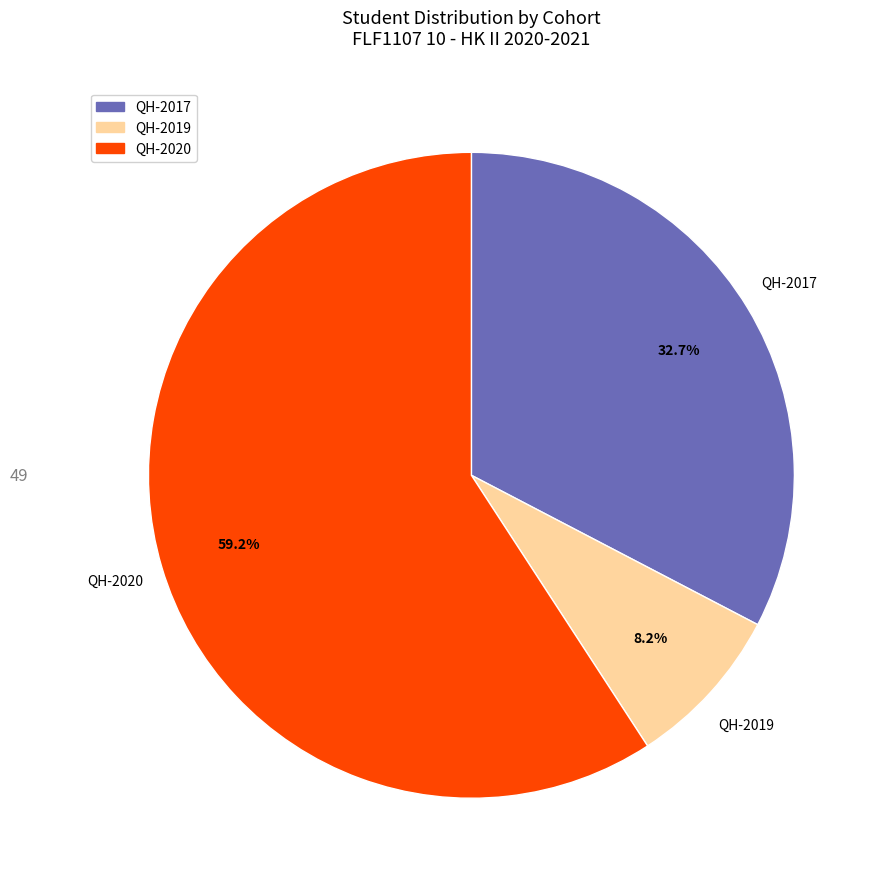

Which category has the biggest portion of the pie?

QH-2020